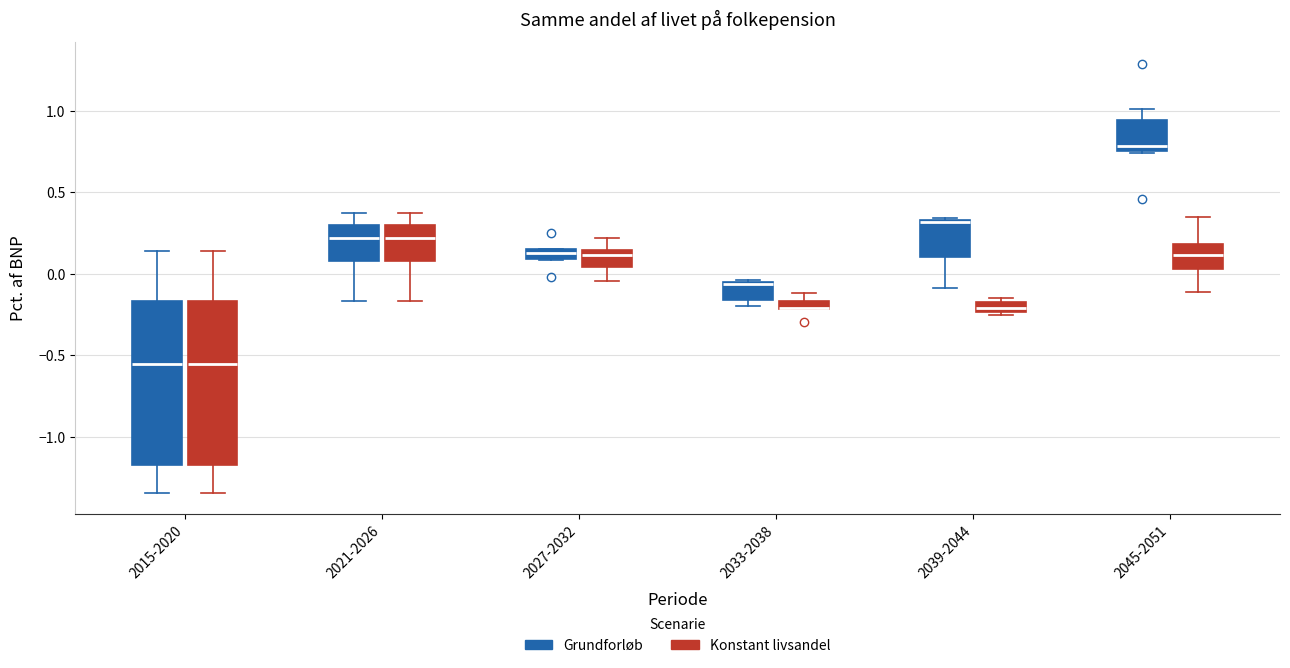

Where is the upper edge of the box for 2027-2032 (Grundforløb) on the y-axis? The values are not printed on the chart, so give them approximately, as read against the axis.

0.15